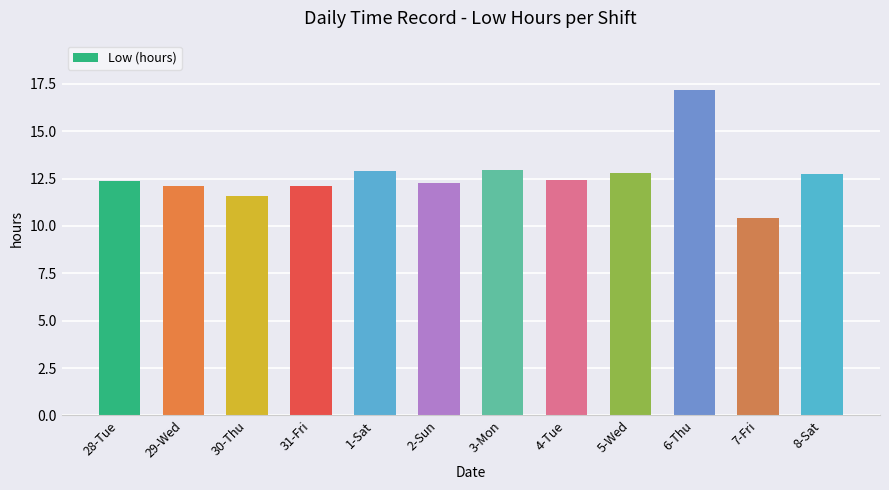

What is the difference between the maximum and minimum values?

6.8